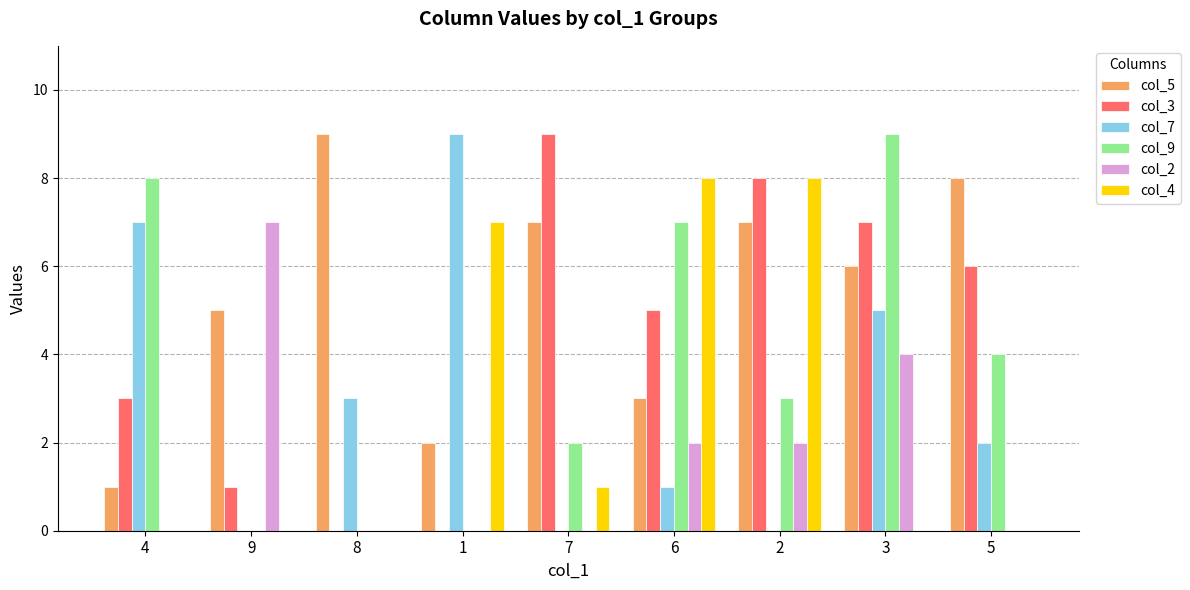

True or false: col_2 has a value of 0 at 8.

True